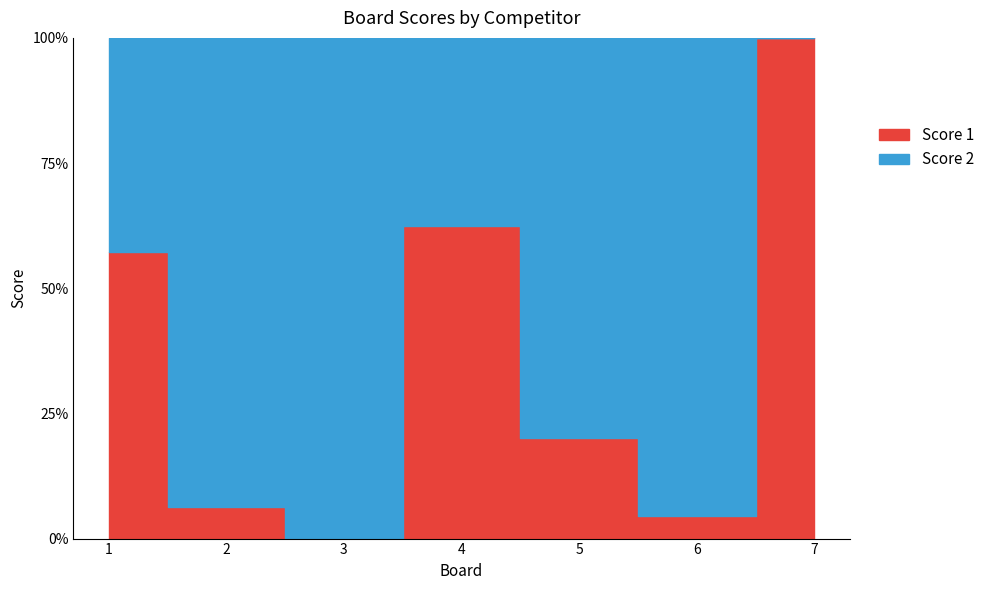

What is the difference between the second highest and second lowest values in the Score 1 series?

7